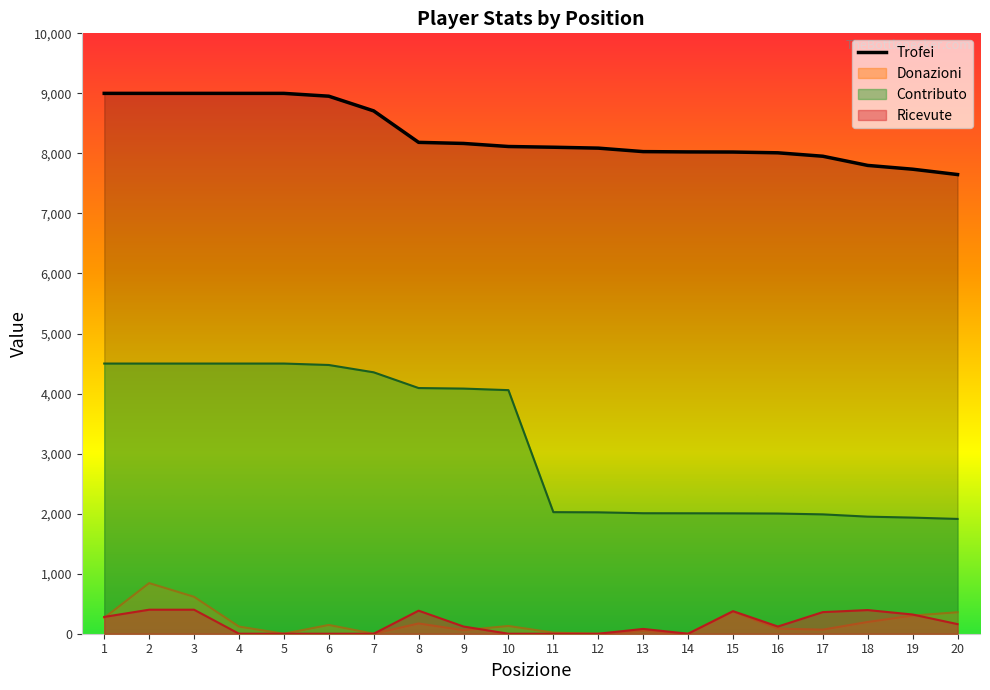

Reading left to right, list all the values displayed in this chart.

Trofei: 1=9000	2=9000	3=9000	4=9000	5=9000	6=8953	7=8708	8=8184	9=8166	10=8115	11=8103	12=8088	13=8030	14=8025	15=8023	16=8010	17=7953	18=7800	19=7737	20=7648
Donazioni: 1=265	2=843	3=615	4=119	5=0	6=146	7=0	8=171	9=59	10=129	11=18	12=0	13=46	14=0	15=367	16=85	17=68	18=196	19=302	20=358
Contributo: 1=4500	2=4500	3=4500	4=4500	5=4500	6=4476	7=4354	8=4092	9=4083	10=4057	11=2025	12=2022	13=2007	14=2006	15=2005	16=2002	17=1988	18=1950	19=1934	20=1912
Ricevute: 1=280	2=400	3=400	4=0	5=0	6=0	7=0	8=384	9=120	10=0	11=0	12=0	13=80	14=0	15=376	16=120	17=360	18=394	19=320	20=160